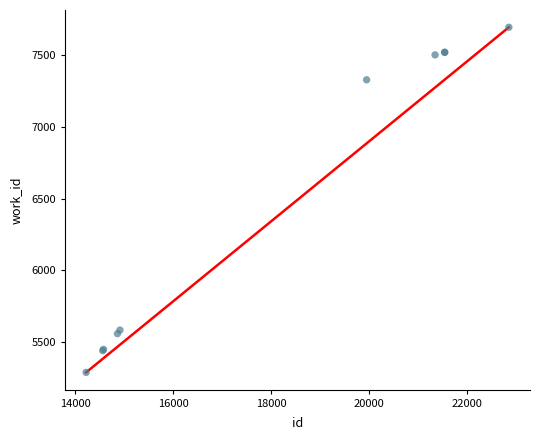

What Y value in the scatter plot is closest to 6491?

7325